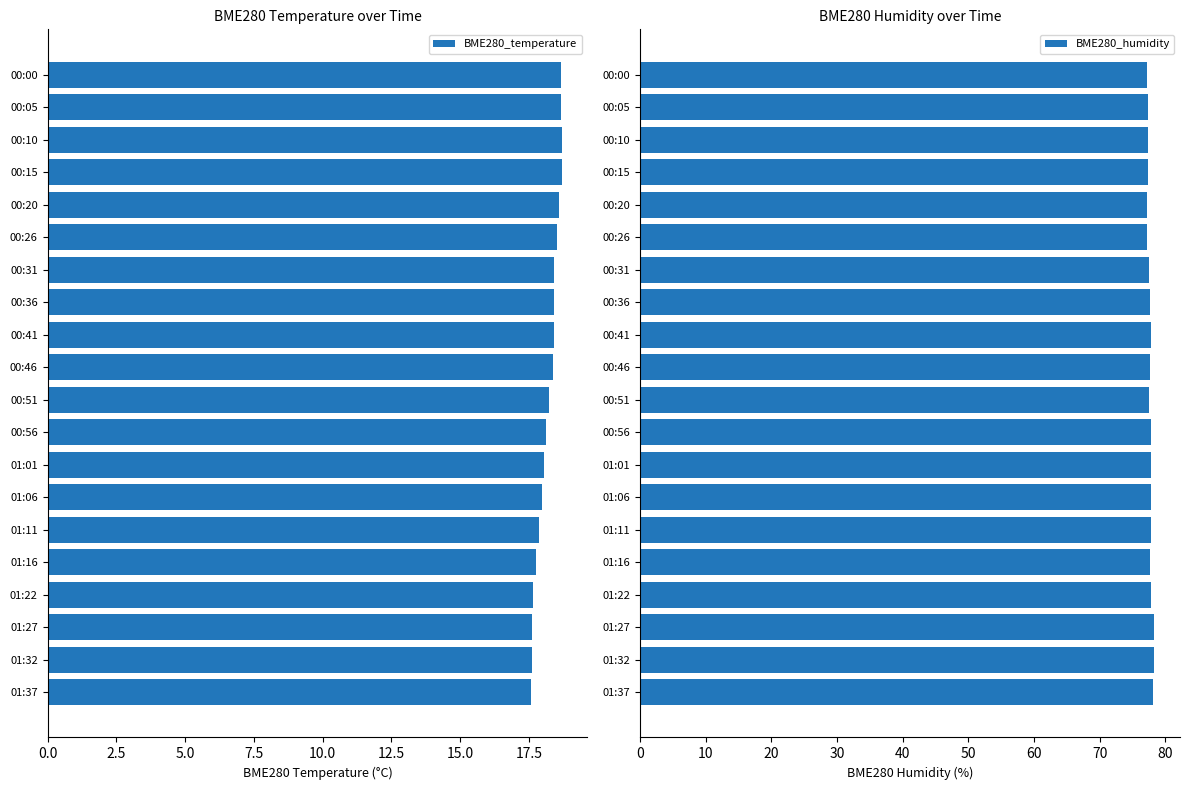

What is the maximum value for BME280_humidity?

78.3